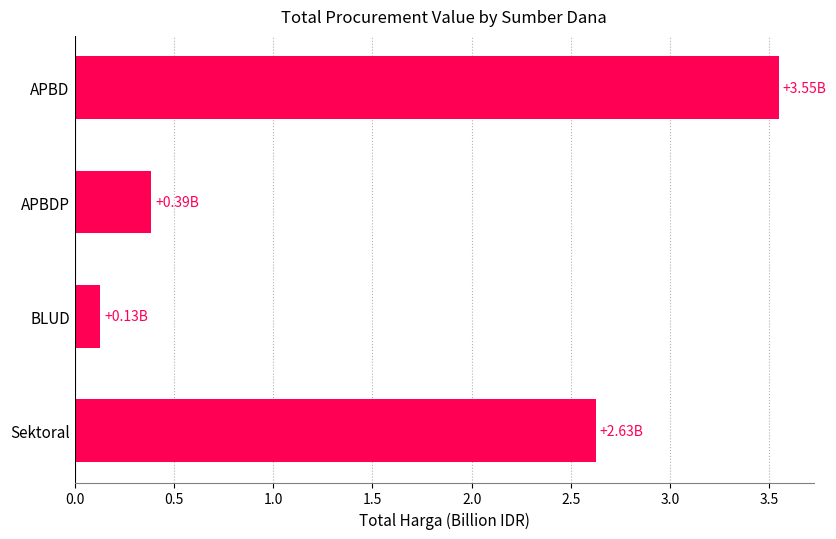

How many series are shown in this chart?

1